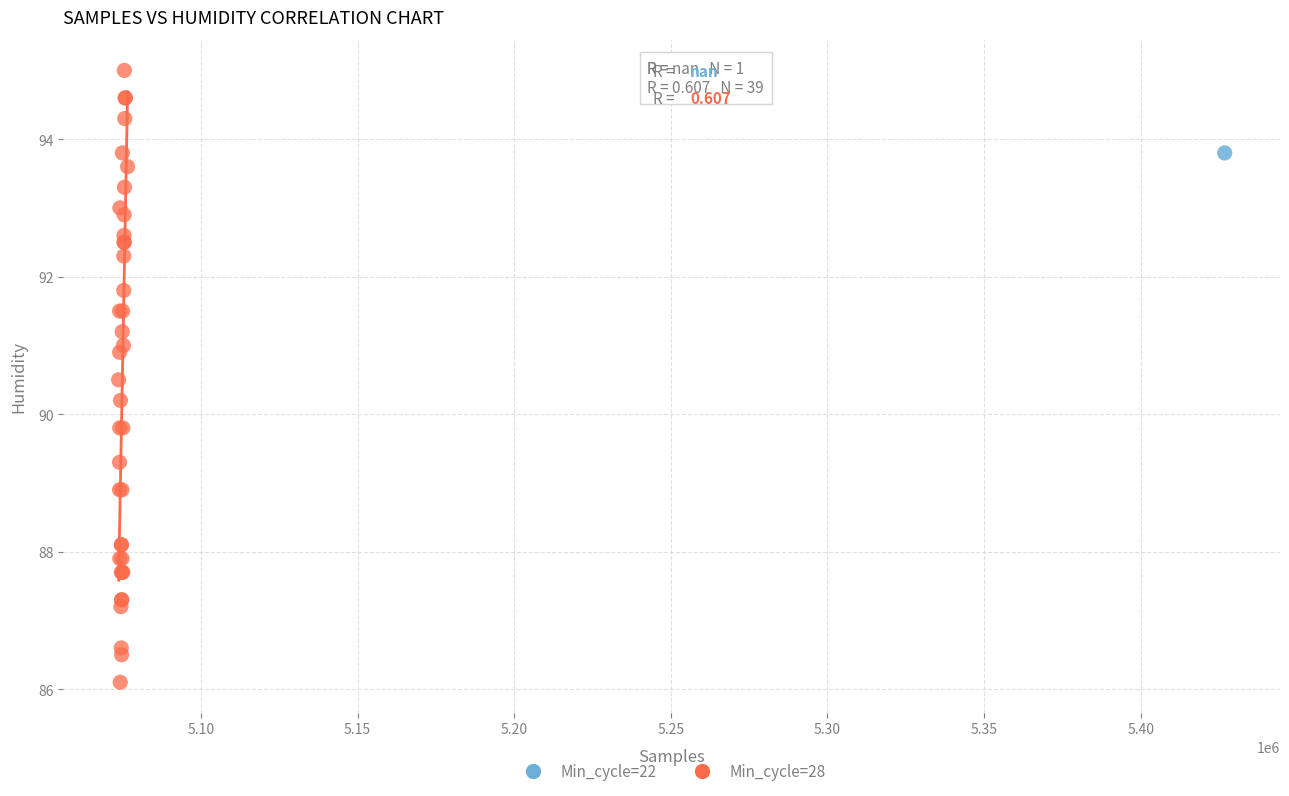

What are all the series names shown in the legend?

Min_cycle=22, Min_cycle=28